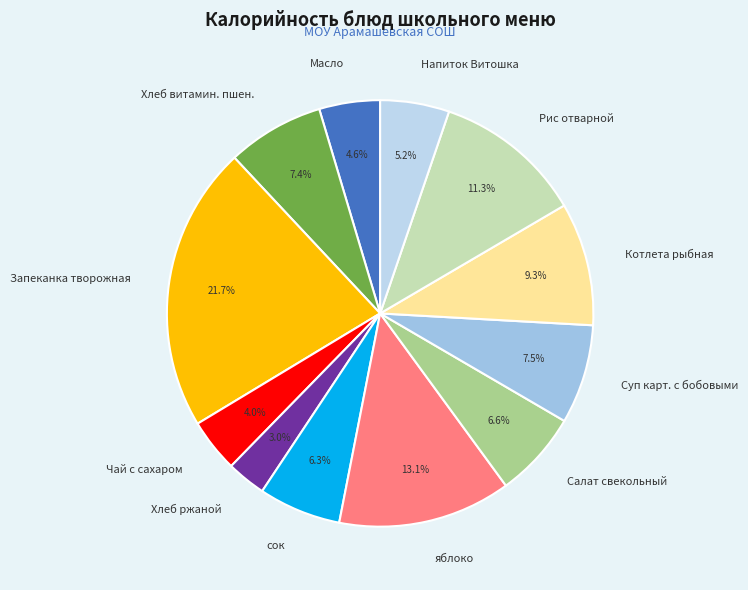

Approximately how many times larger is the value at Котлета рыбная compared to Рис отварной?

0.8